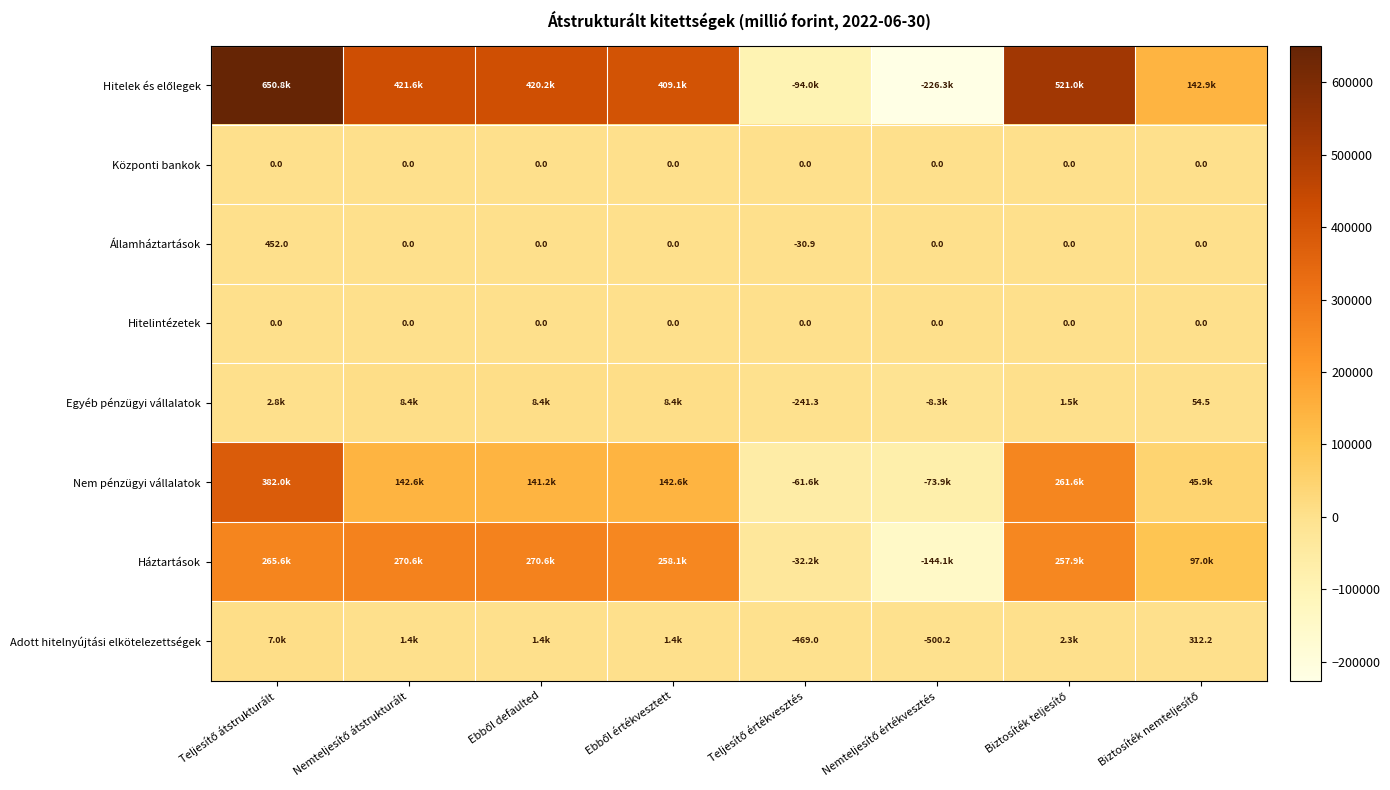

What is the difference between the second highest and minimum values in the Adott hitelnyújtási elkötelezettségek series?

2810.0